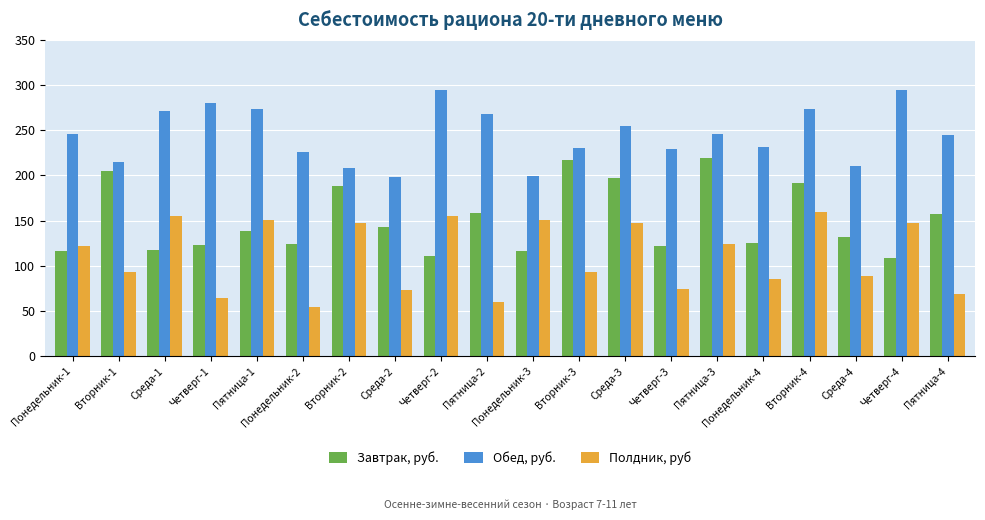

Between Вторник-1 and Вторник-2, which series saw the biggest shift?

Полдник, руб